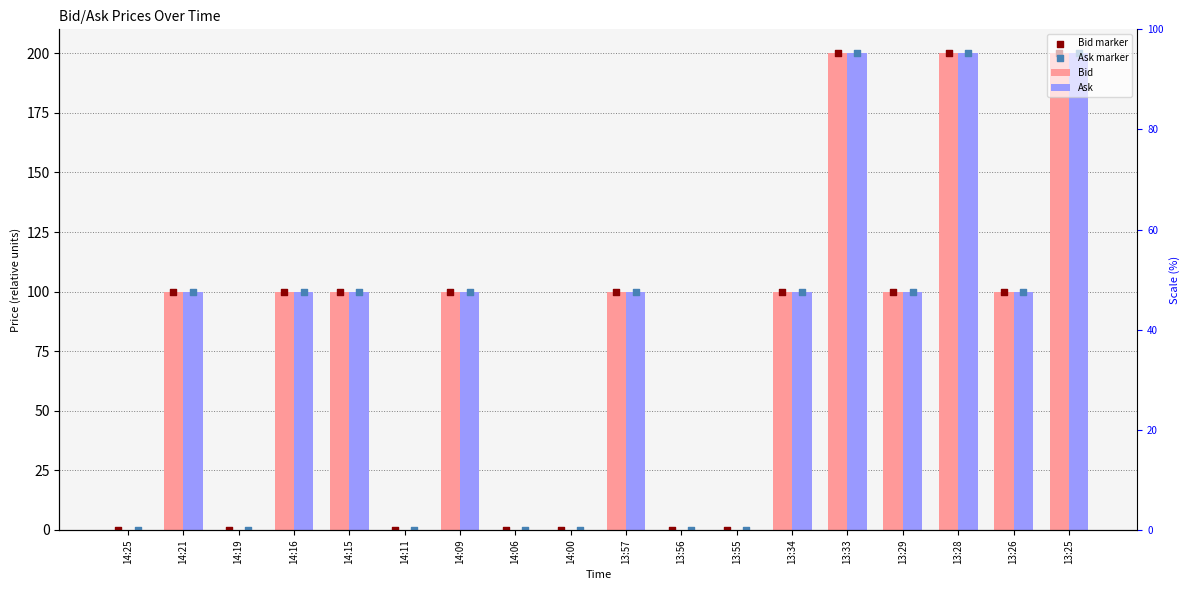

Is the value of Ask at 14:00 greater than the value of Bid at 13:33?

No